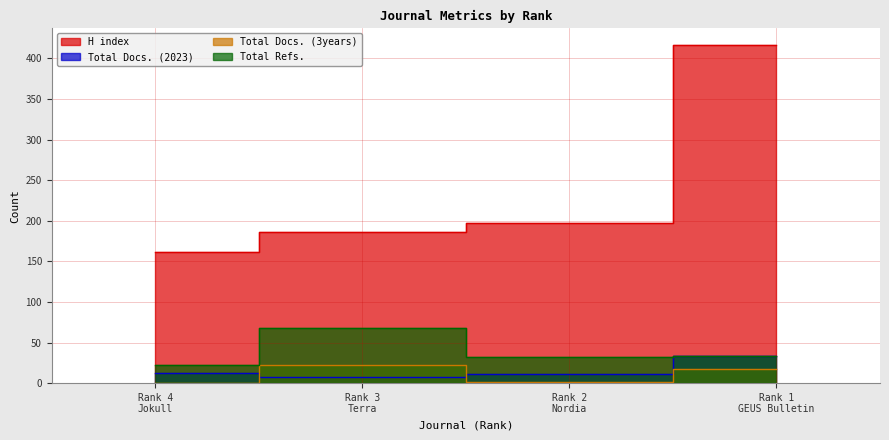

What is the label of the 2nd point from the left?

Rank 3
Terra